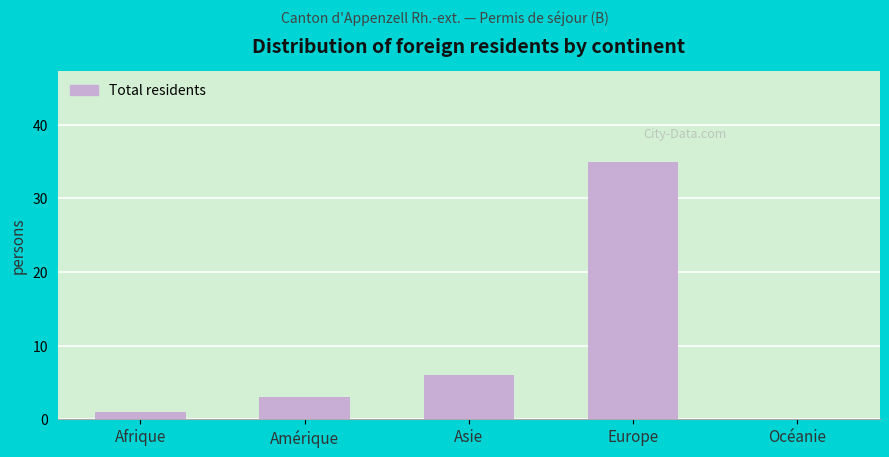

Reading left to right, what are all the values shown in this chart?

Afrique=1	Amérique=3	Asie=6	Europe=35	Océanie=0